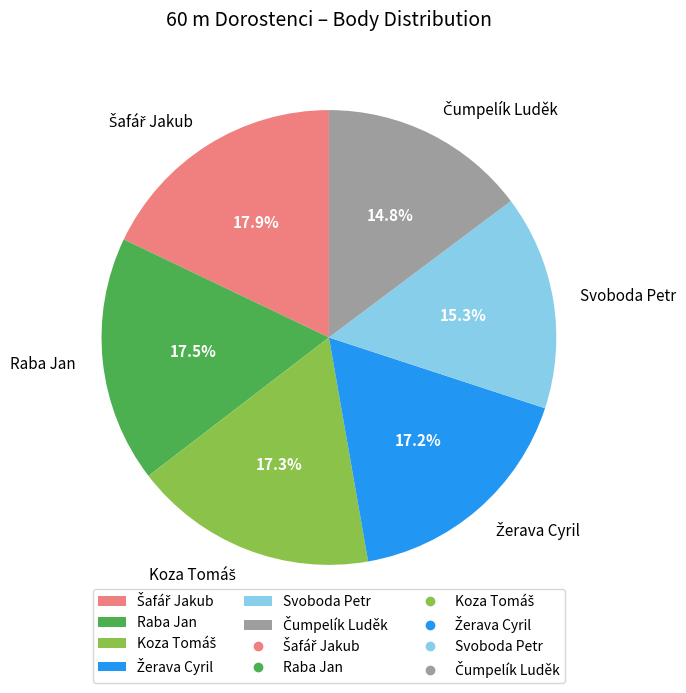

What percentage is the Svoboda Petr slice, to the nearest percent?

15%